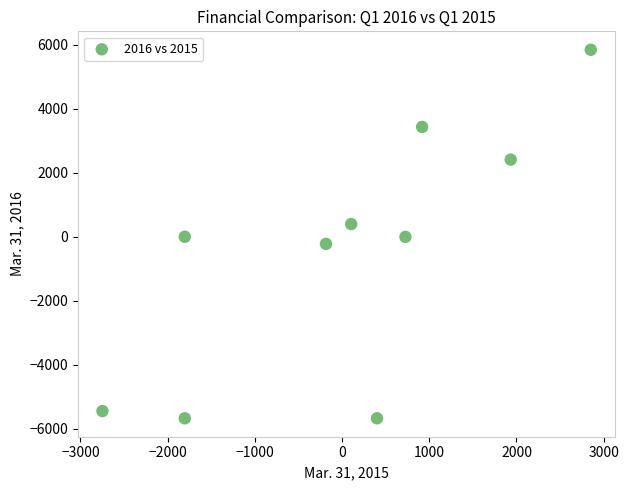

What is the range of Y values (max minus min)?

11508.0